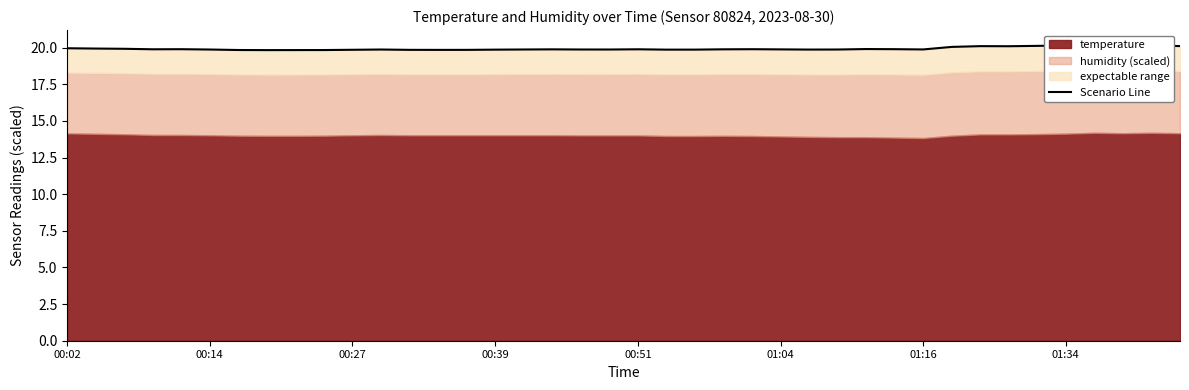

What is the difference between the values at 01:34 and 00:02?

0.1